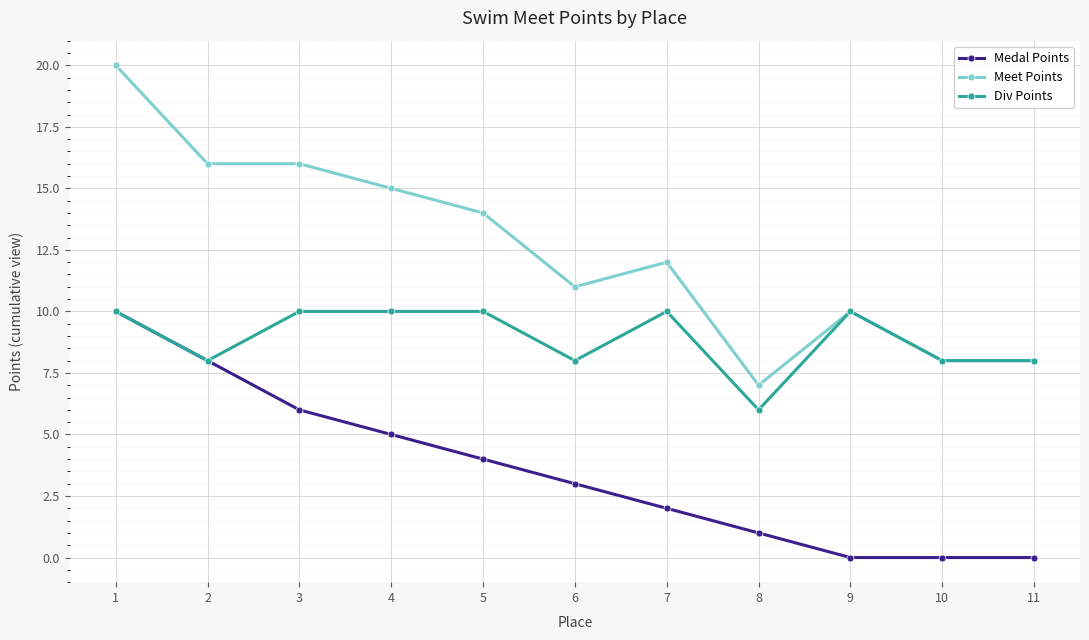

Which series has the largest range (max minus min)?

Meet Points